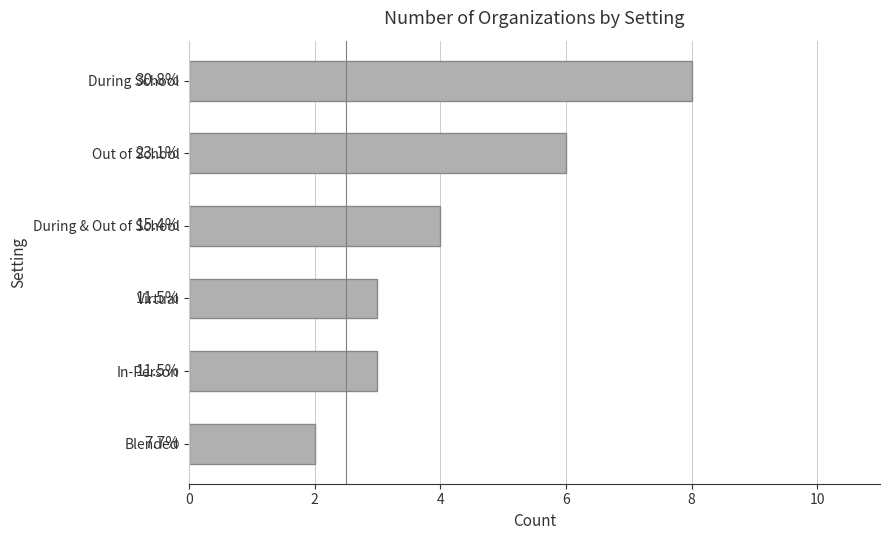

How many bars are there in total?

6